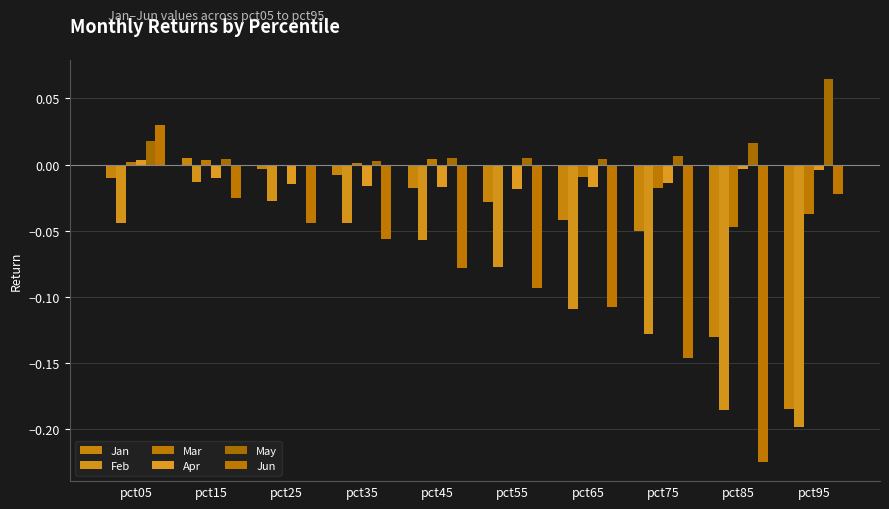

Is it true that Apr equals -0.0 at pct15?

False